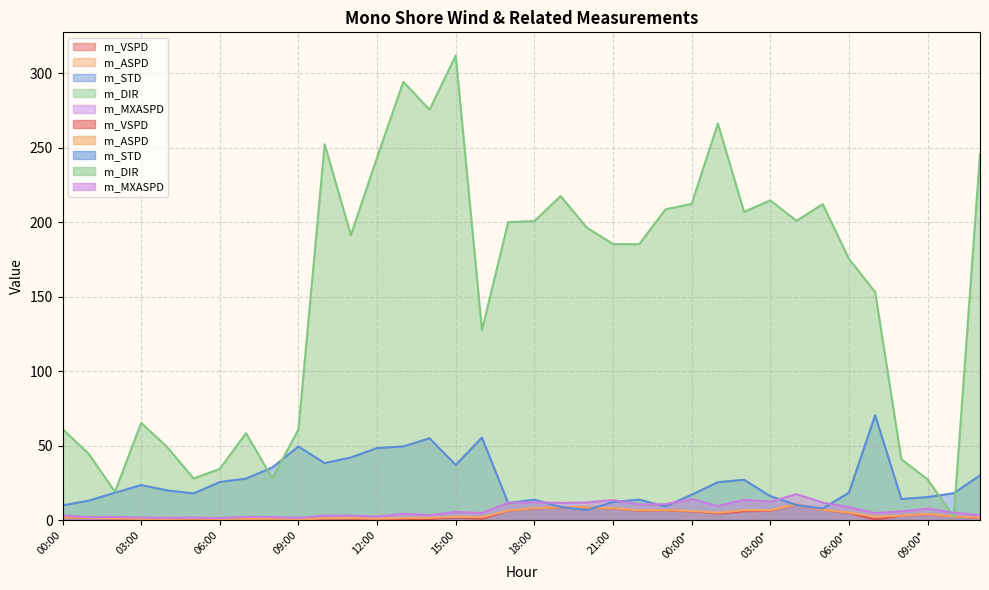

The m_DIR series shows 174.3 at 16:00. True or false?

False